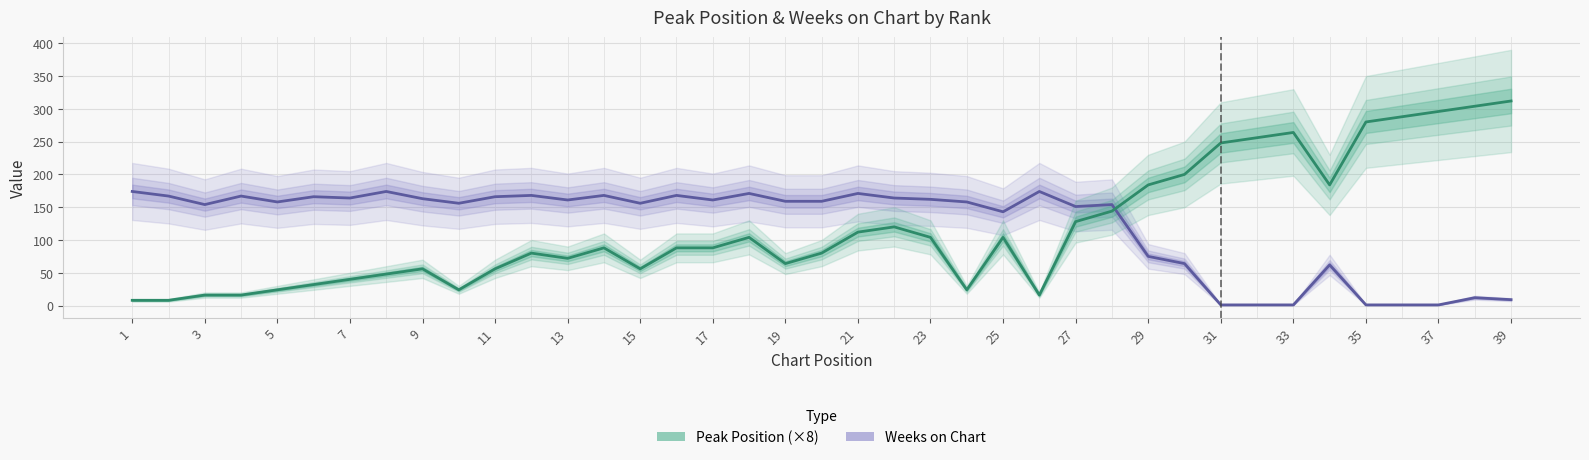

Does the chart display data point markers on the line(s)?

No